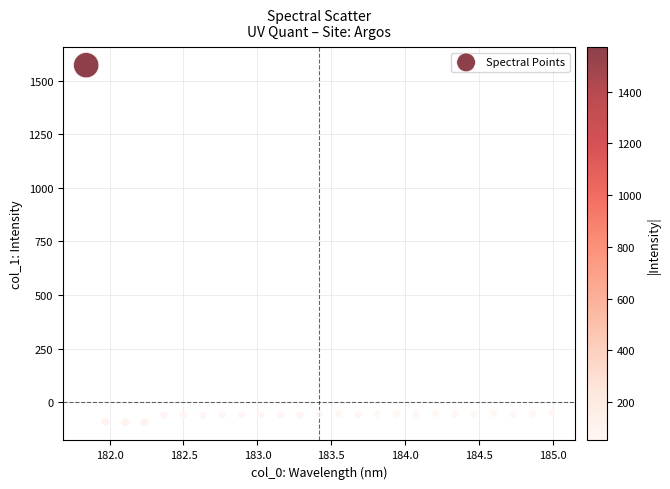

What is the range of X values (max minus min)?

3.1